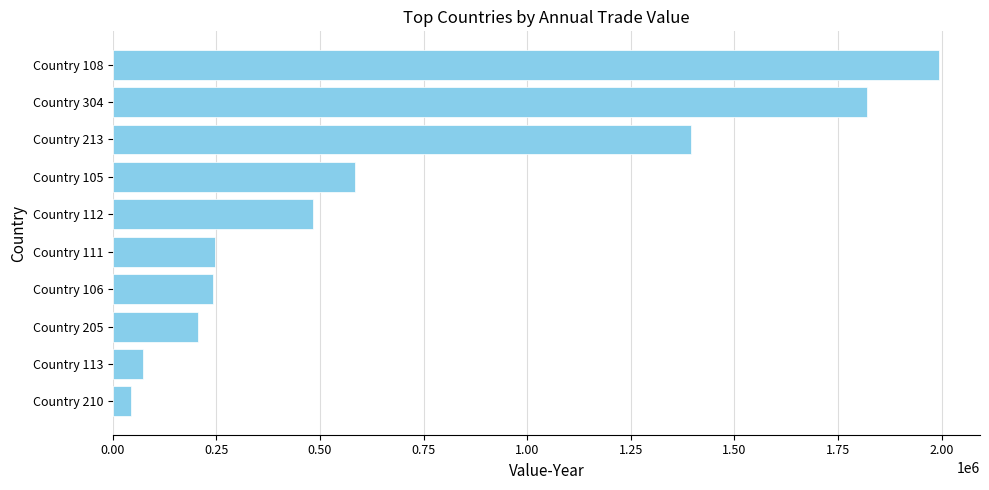

The value at Country 111 is 247280. True or false?

True